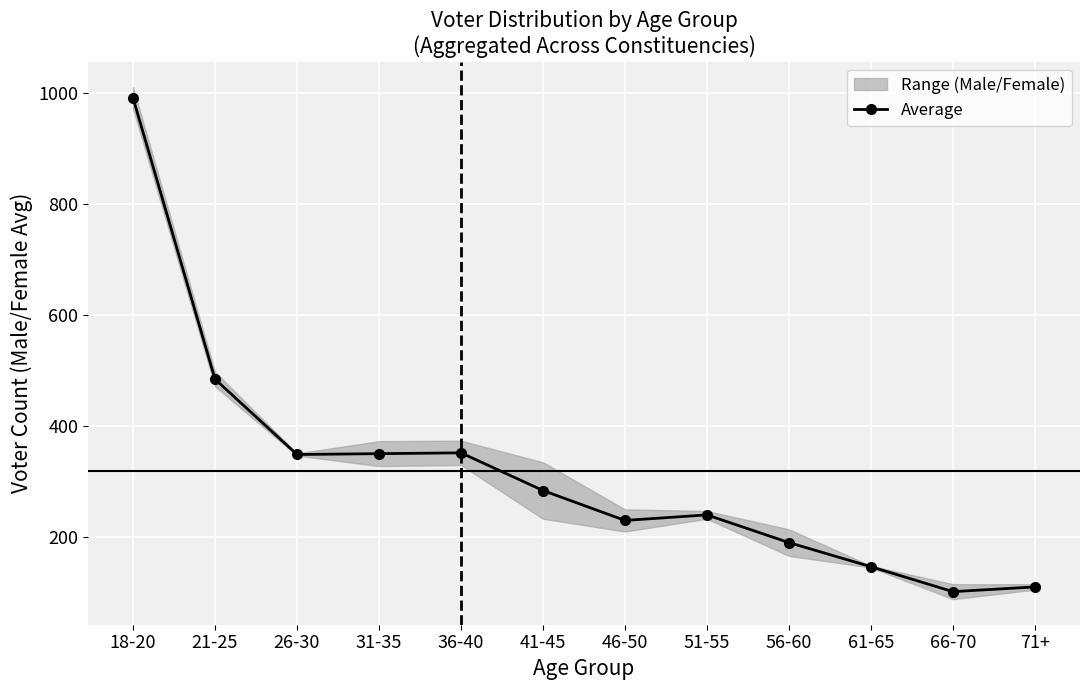

What is the difference between the maximum and minimum values?

891.0